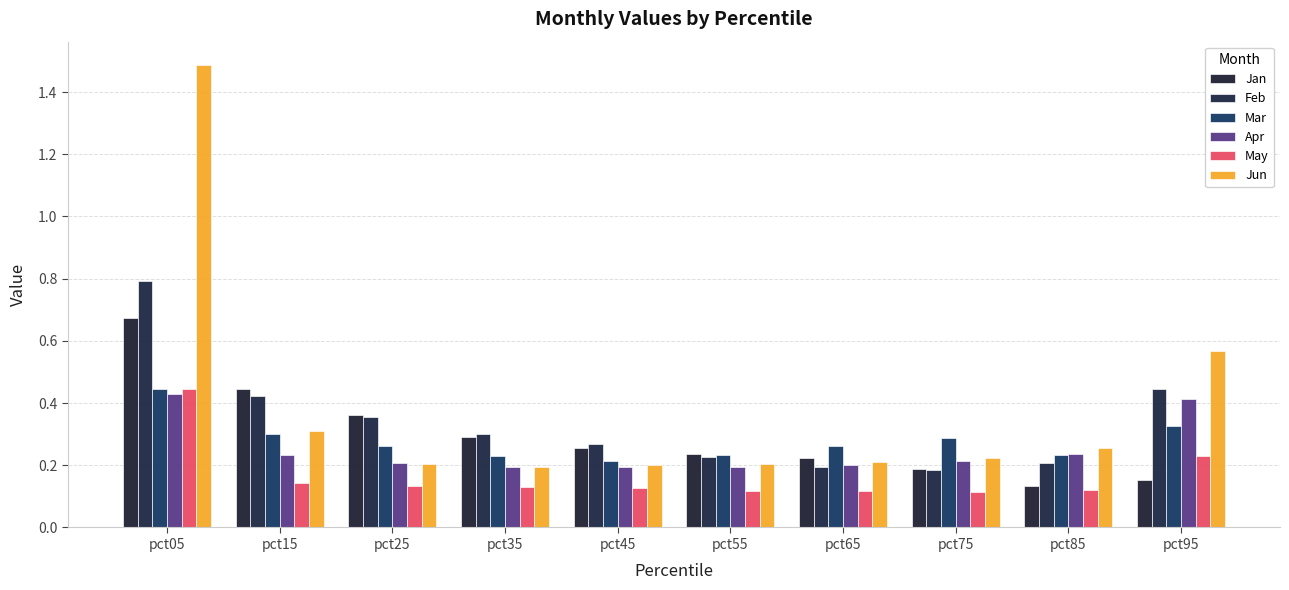

What is the spread (max minus min) of values at pct85?

0.1